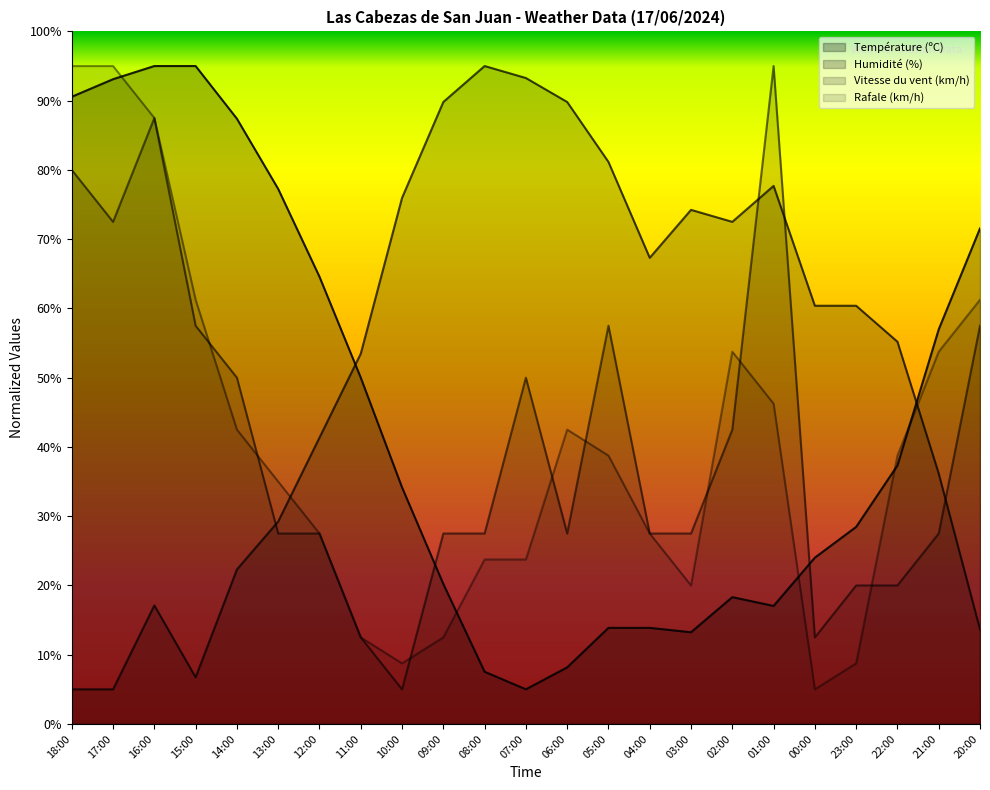

What is the label of the 11th point from the right?

06:00